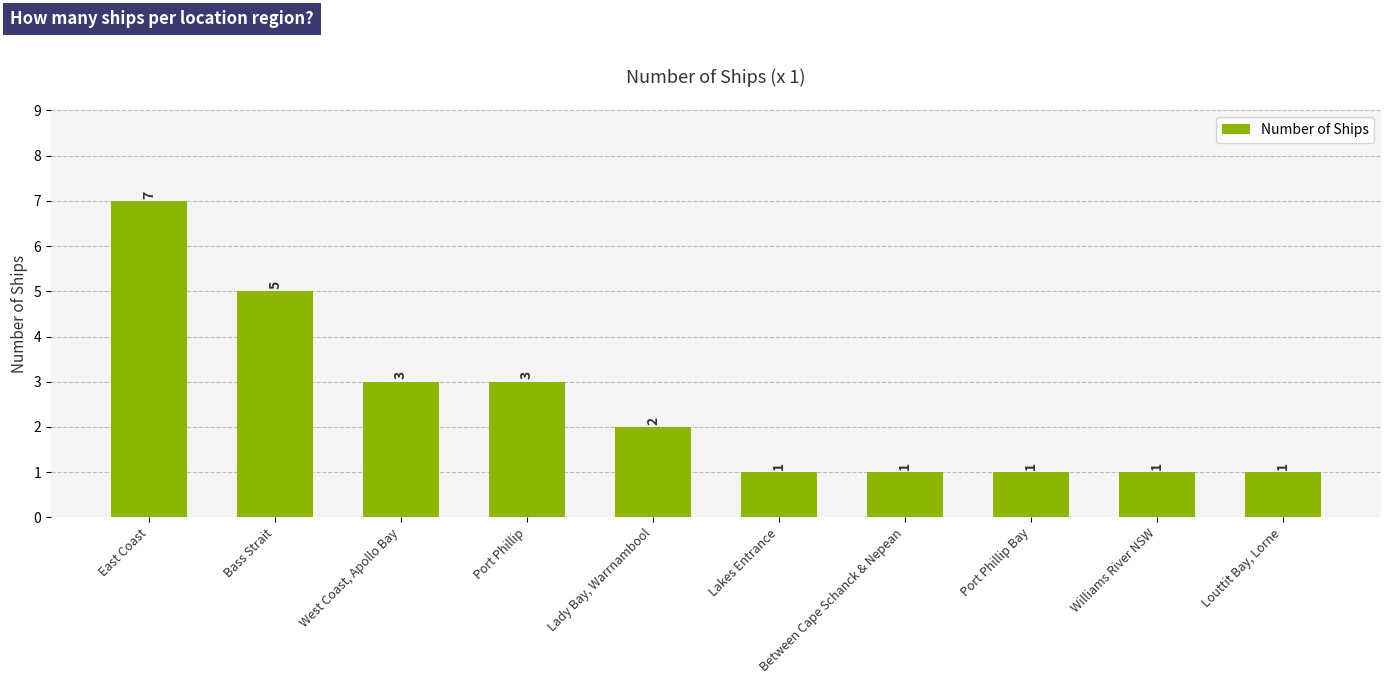

What is the value of the 8th bar from the left?

1